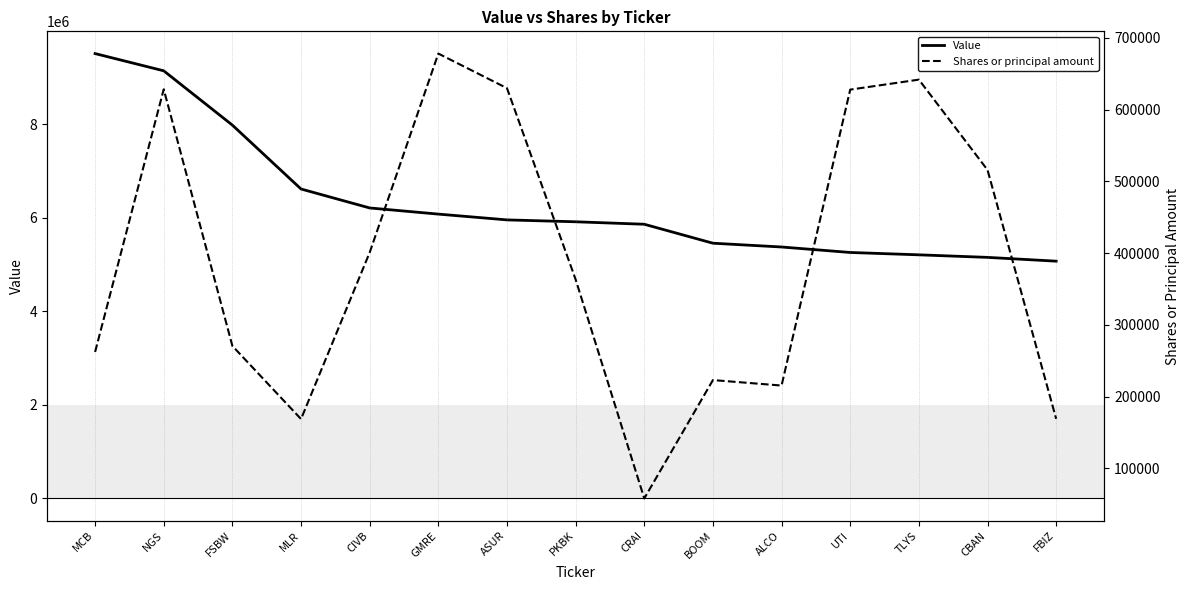

True or false: Shares or principal amount and Value cross at least once.

False